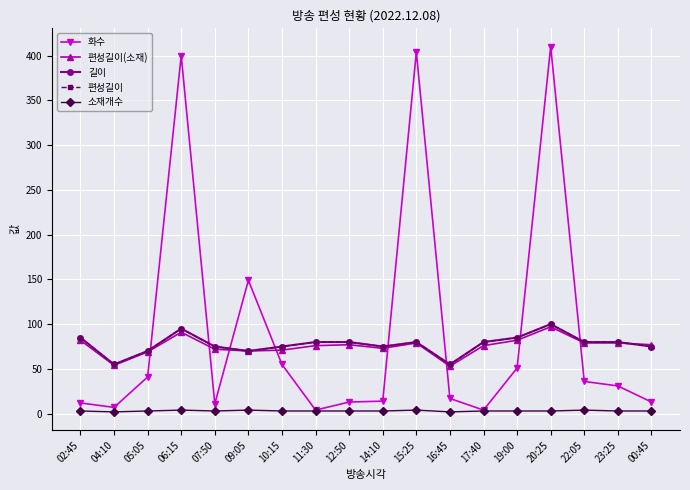

What is the difference between the 길이 values at 06:15 and 15:25?

15